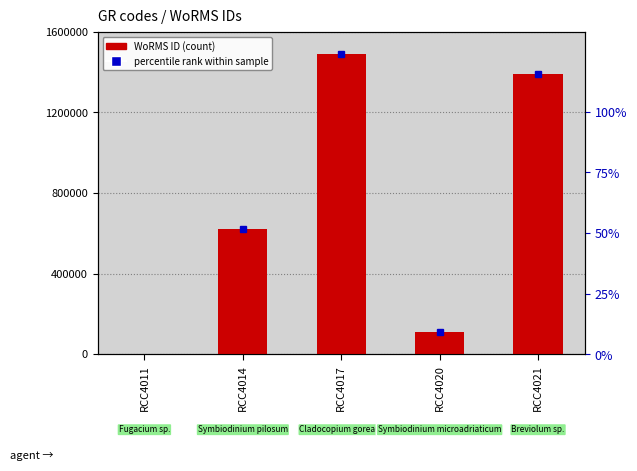

How many data points are less than 623650?

2